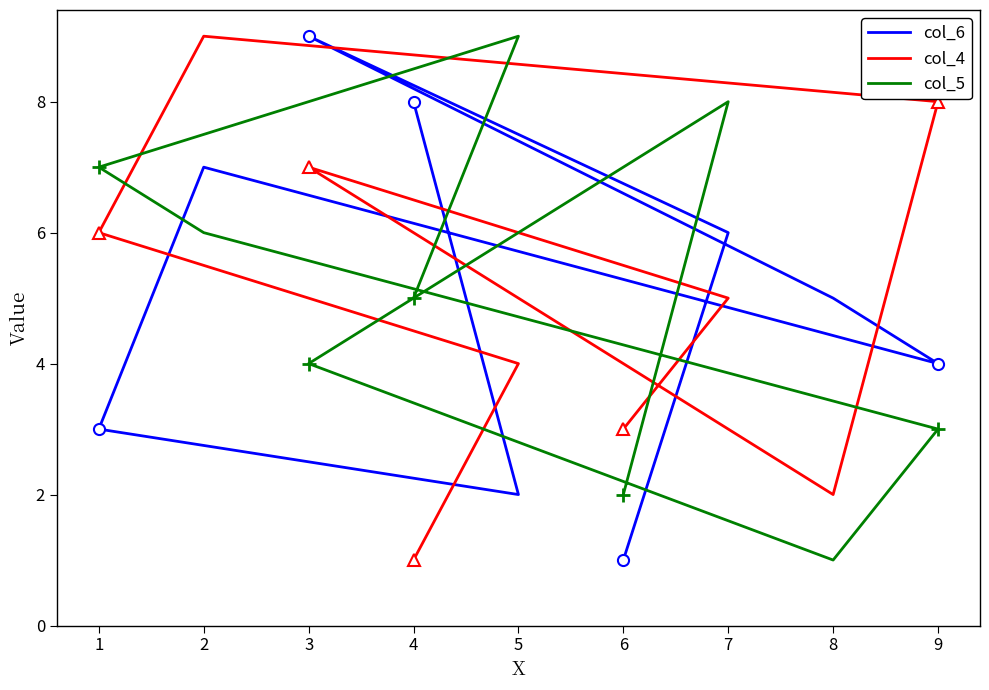

True or false: col_5 has more than 2 points higher than both neighbors.

False